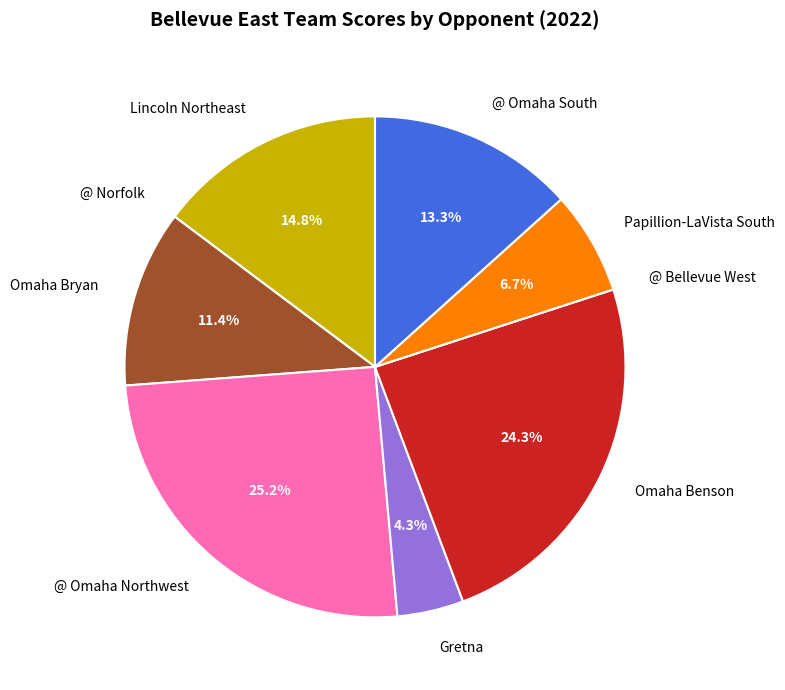

Is there a majority slice in this chart?

No